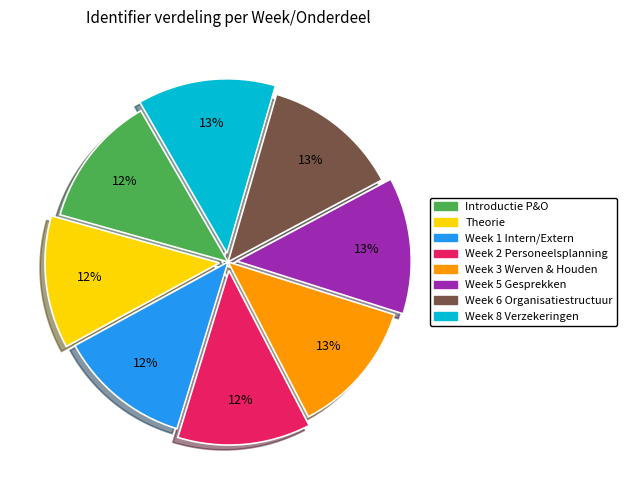

To the nearest percent, what is the difference between the largest and smallest slice percentages?

1%